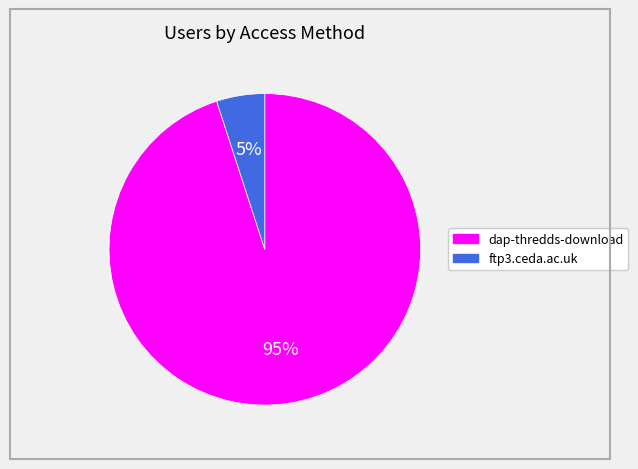

To the nearest percent, what percentage of the pie is ftp3.ceda.ac.uk?

5%